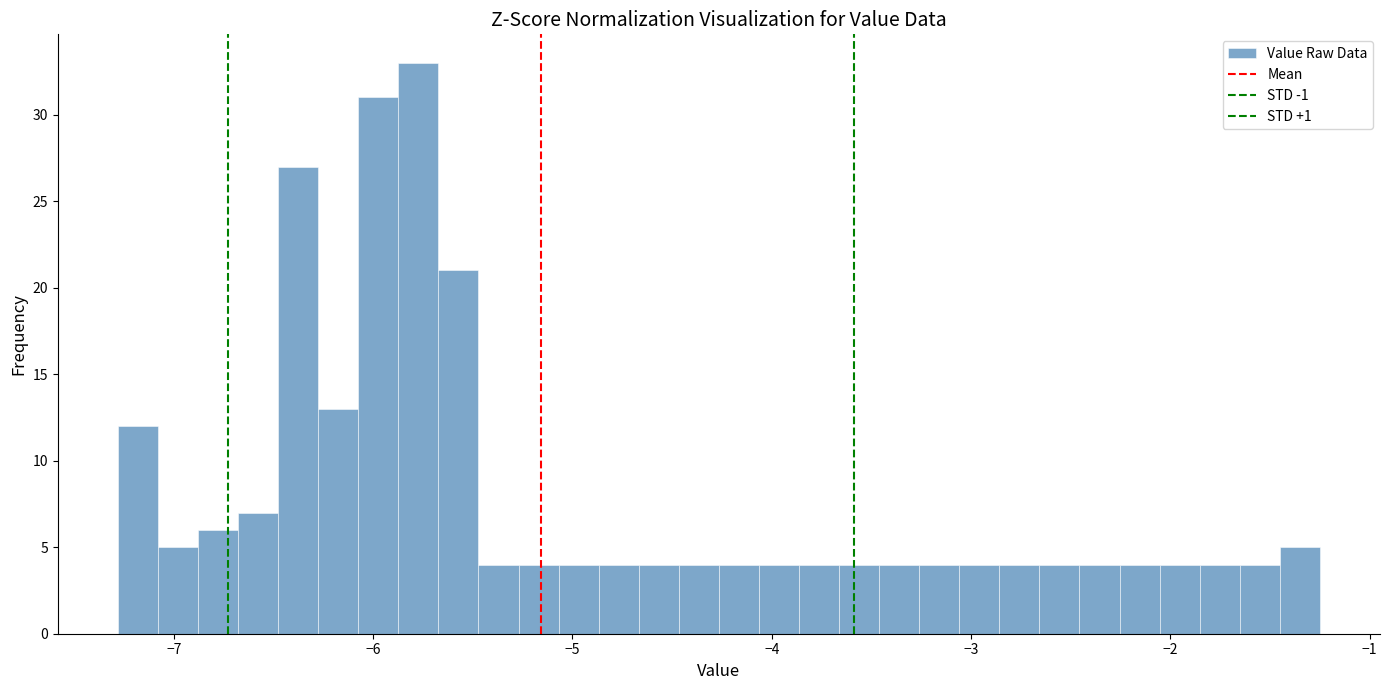

Around what value on the x-axis is the tallest bar? Give the approximate position of its centre, as read against the axis.

-5.8